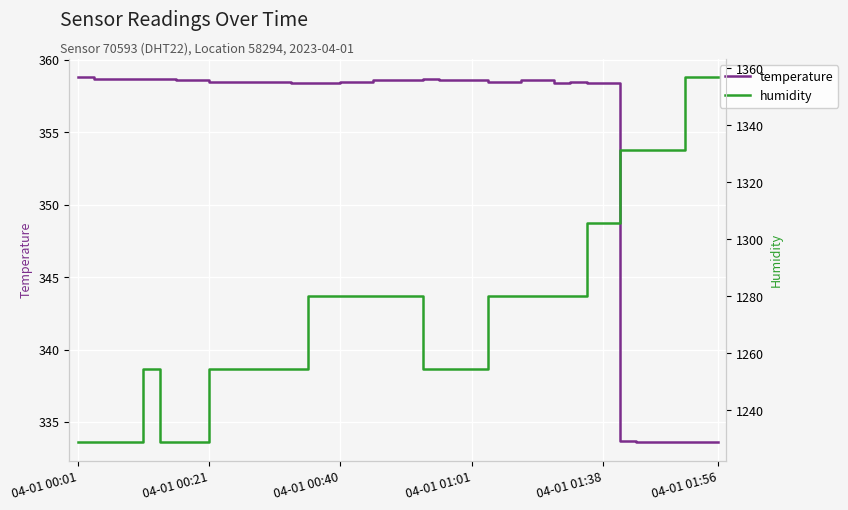

Which series has the largest range (max minus min)?

humidity